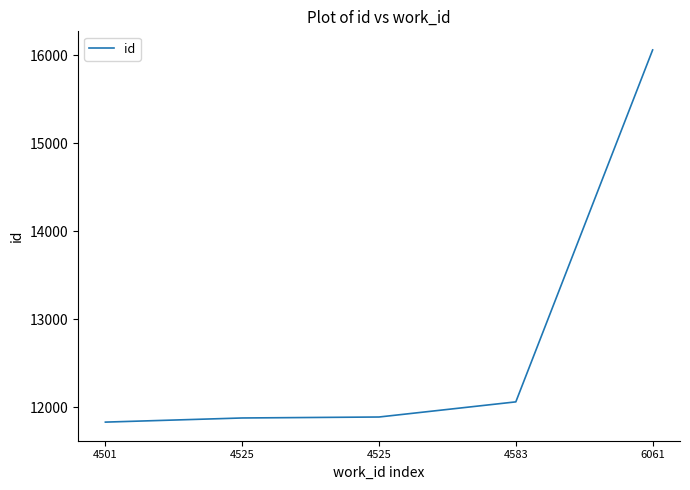

Count the number of categories in the chart.

5